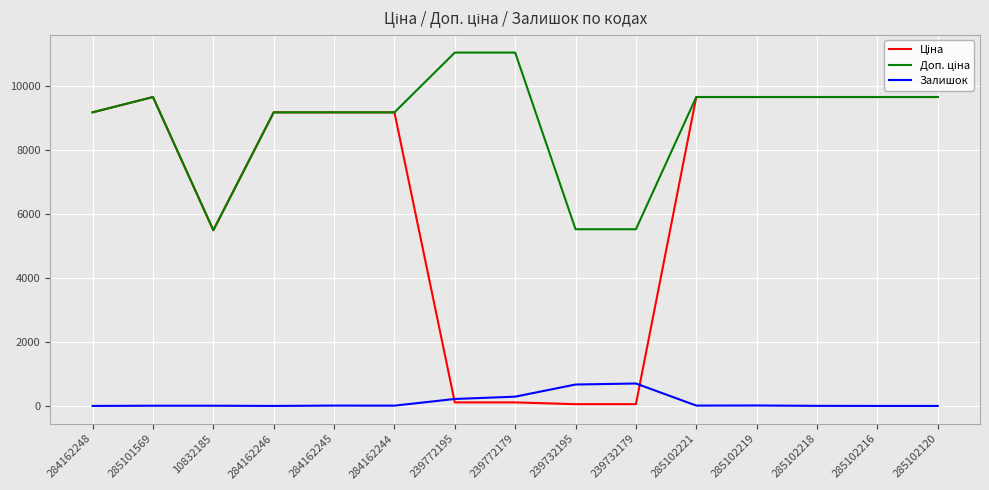

What is the maximum value for Залишок?

702.0